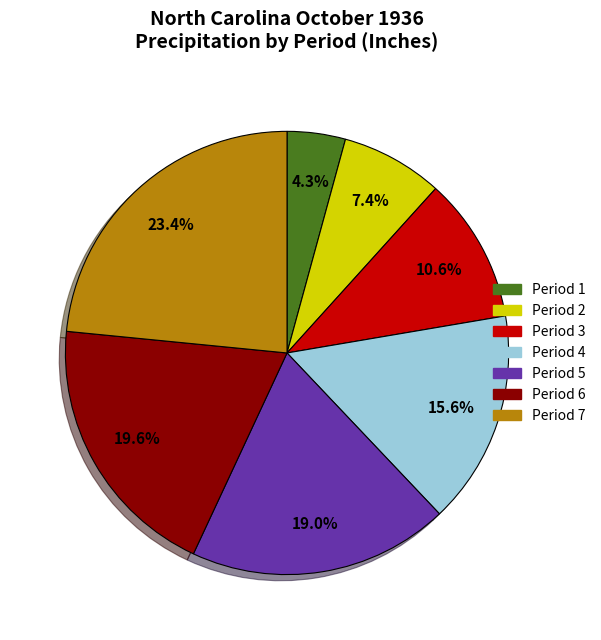

Combined, do Period 6 and Period 3 account for over 50%?

No